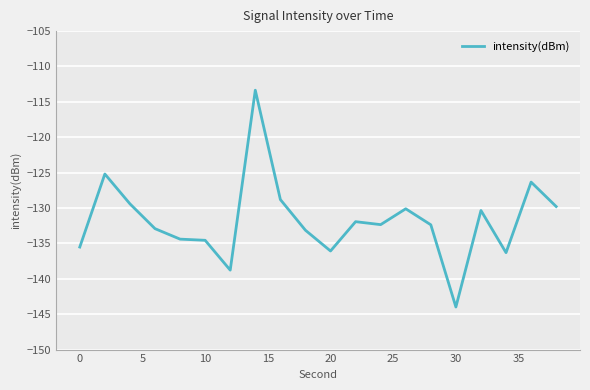

What is the smallest value displayed?

-144.0